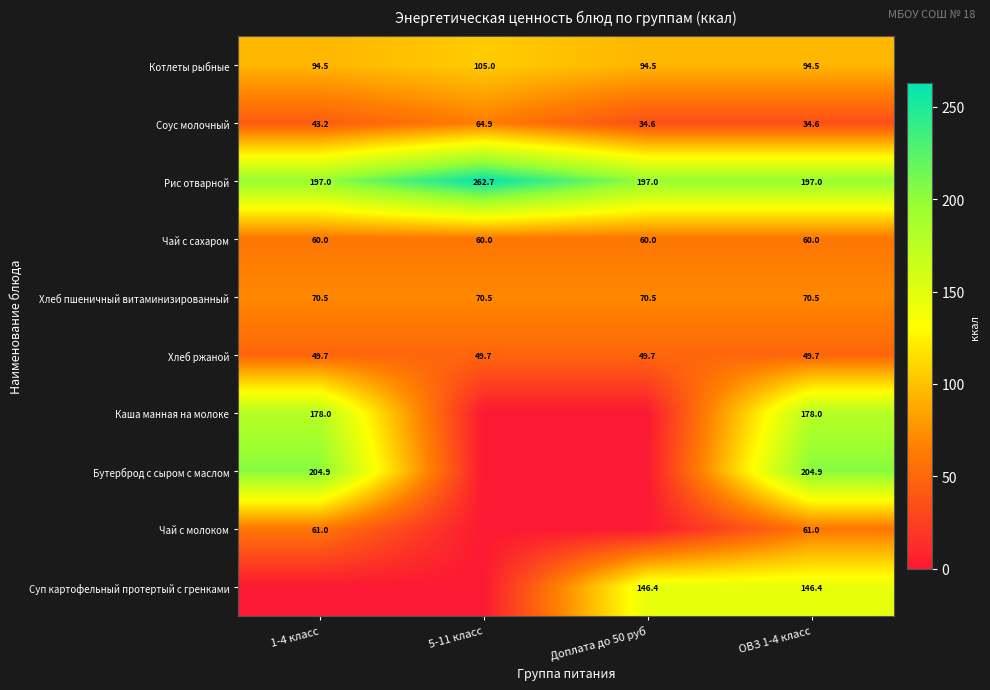

What is the total value across all series at ОВЗ 1-4 класс?

1096.6